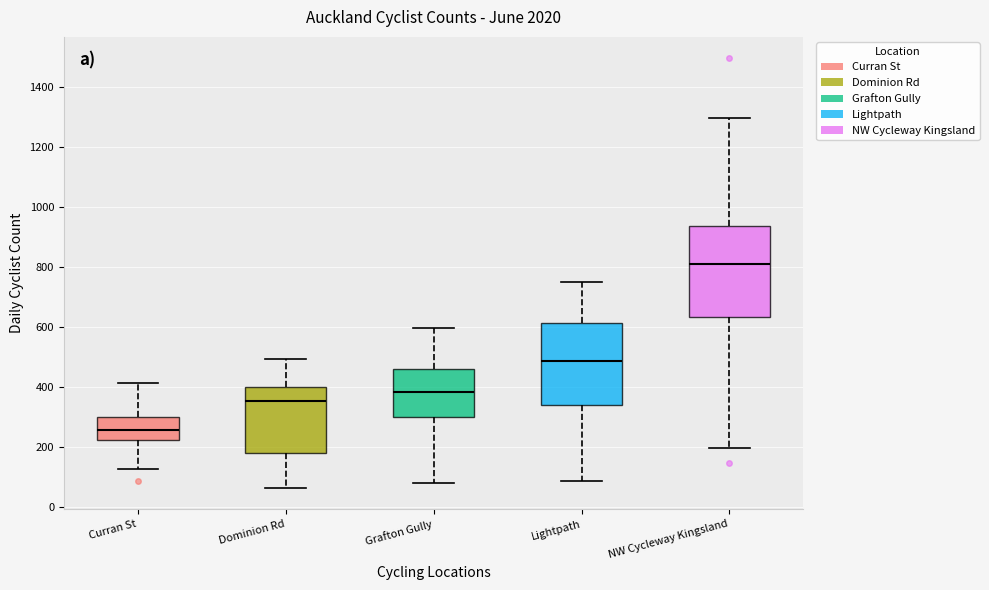

Which box has the lowest median line?

Curran St